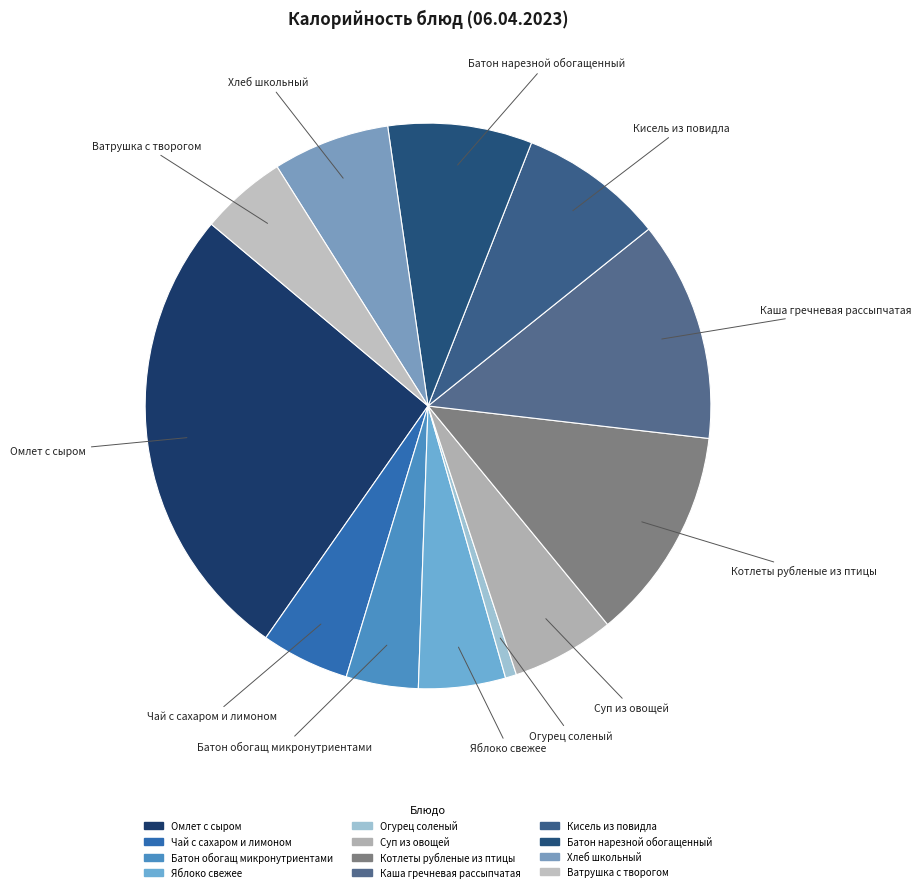

True or false: Хлеб школьный accounts for 1% of the total.

False